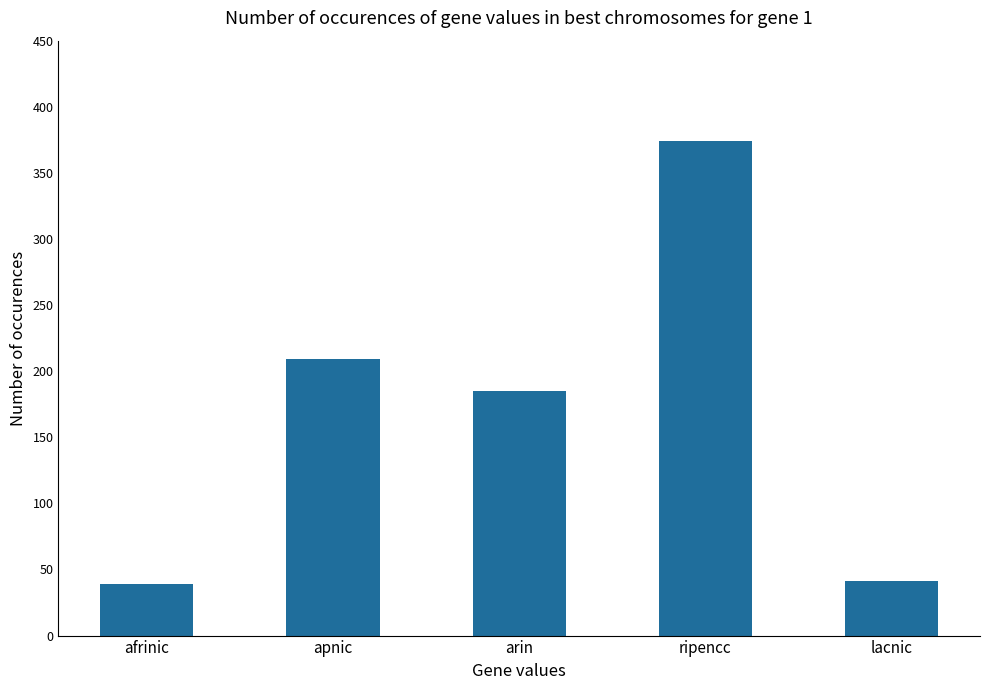

What is the approximate value at lacnic?

41.3